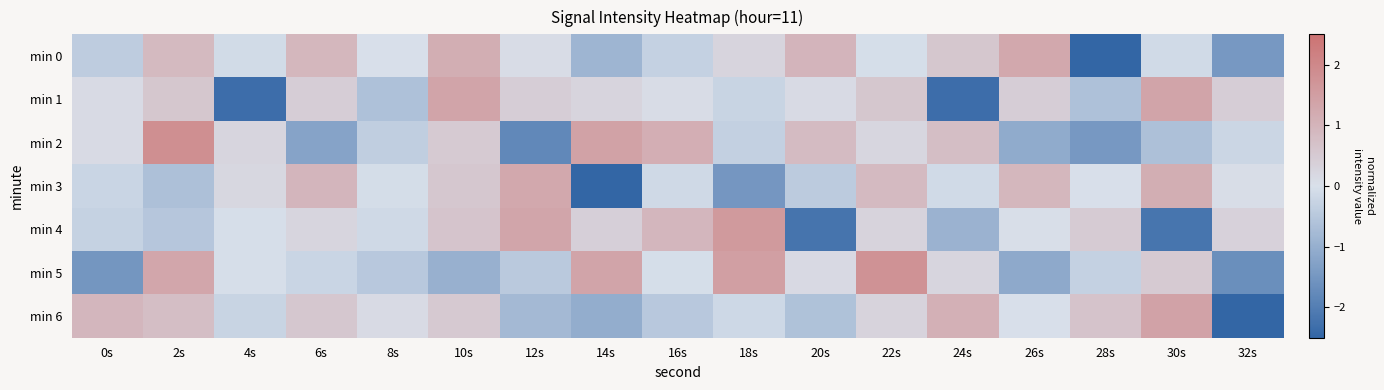

How many series are shown in this chart?

7